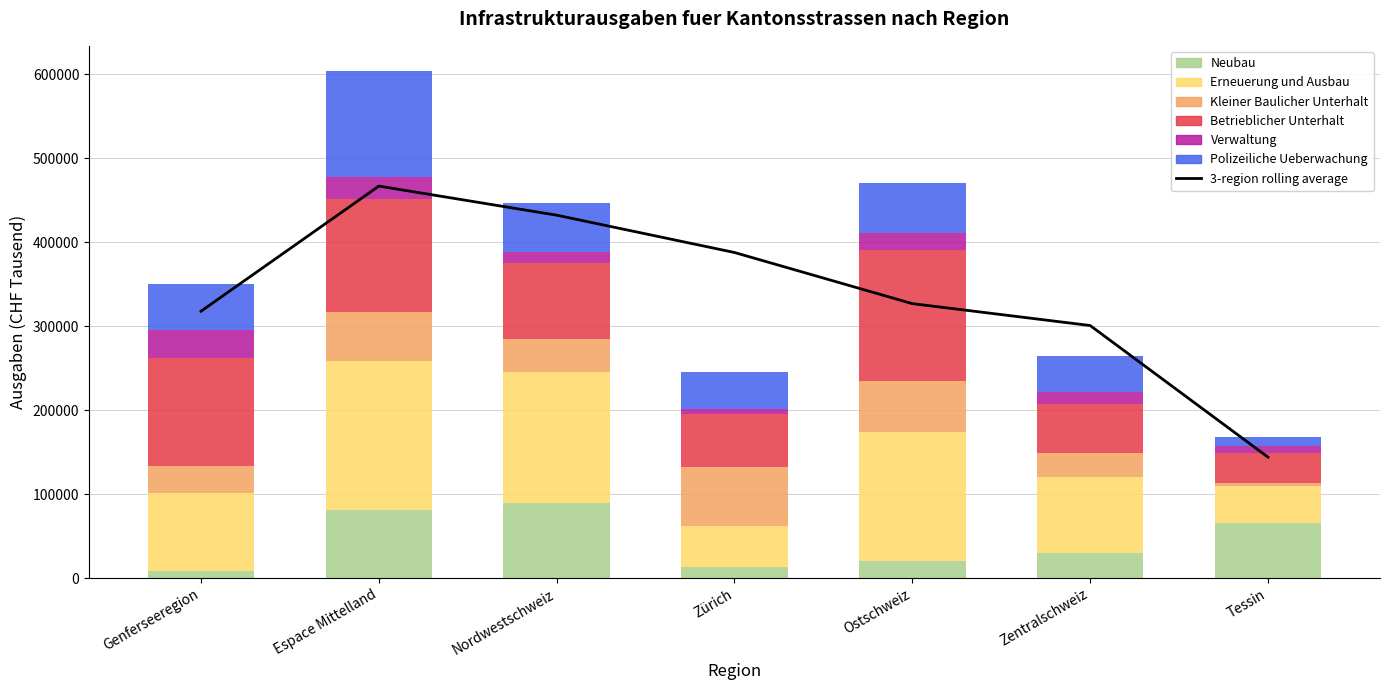

What is the label of the 5th bar from the left?

Ostschweiz